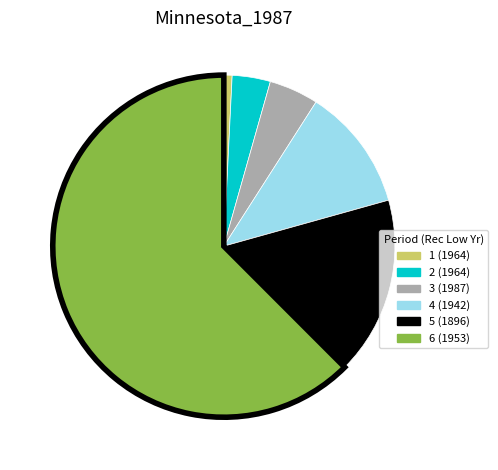

Does 4 (1942) represent more than half of the total?

No